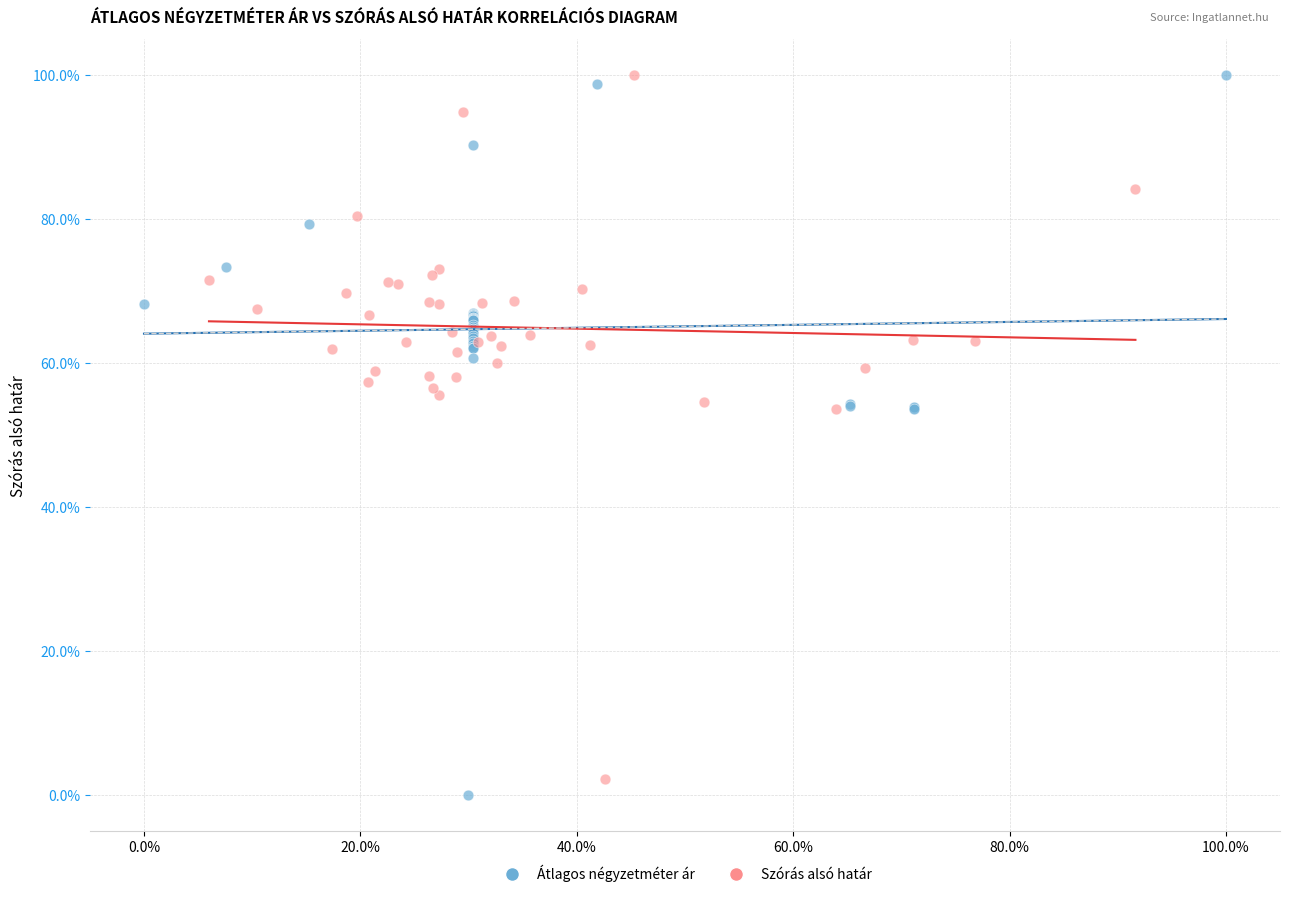

Which series reaches the minimum Y coordinate?

Átlagos négyzetméter ár